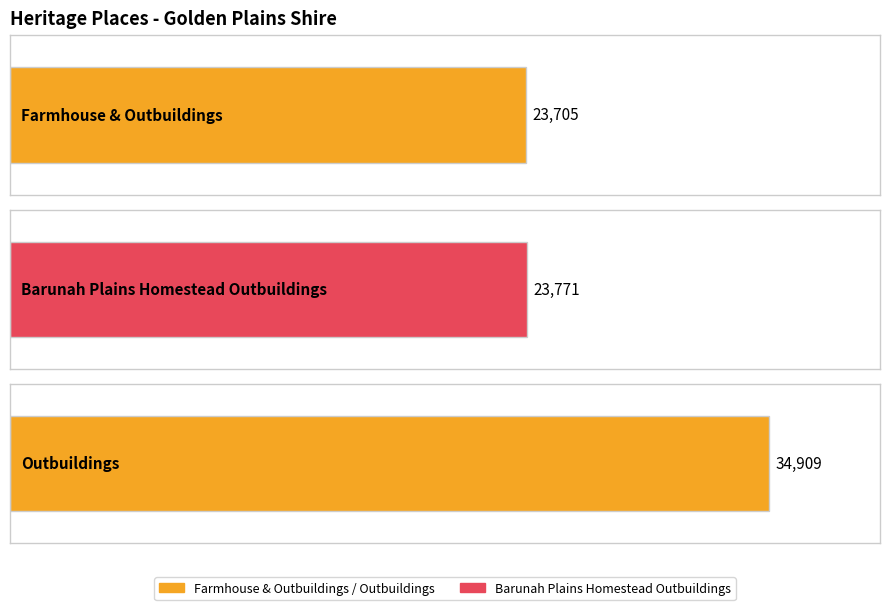

Approximately how many times larger is the value at Outbuildings compared to Farmhouse & Outbuildings?

1.5